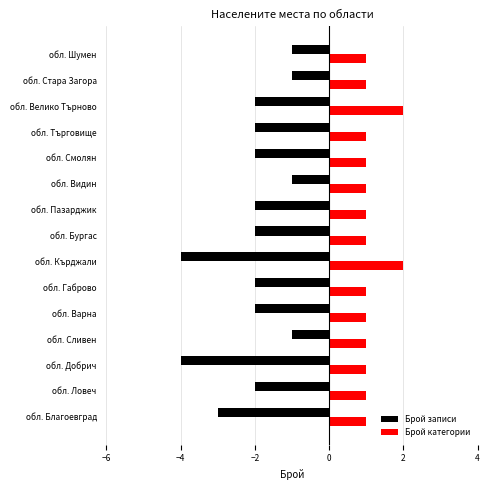

List the series in order of their overall mean, lowest first.

Брой записи, Брой категории